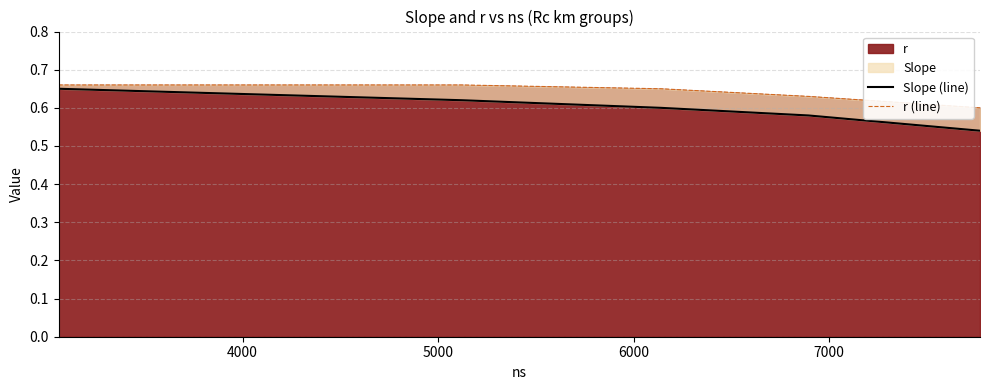

At 5000, list the series in order from smallest to largest.

Slope (line), r (line)